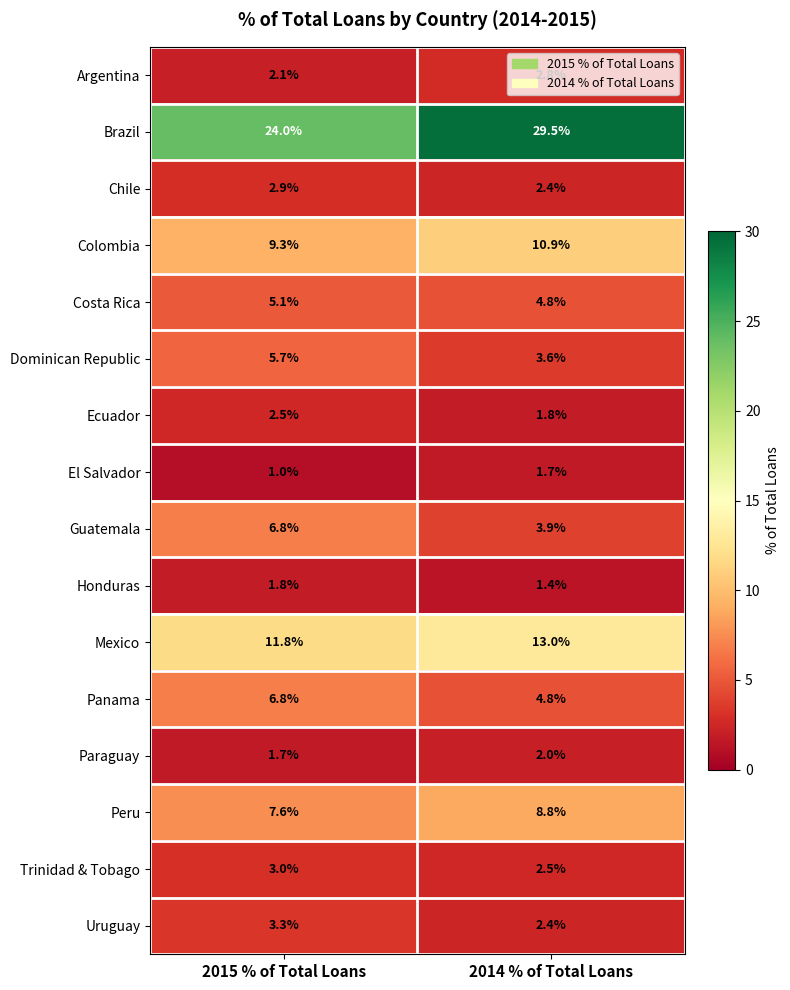

True or false: Ecuador has a value of 1.8 at 2014 % of Total Loans.

True